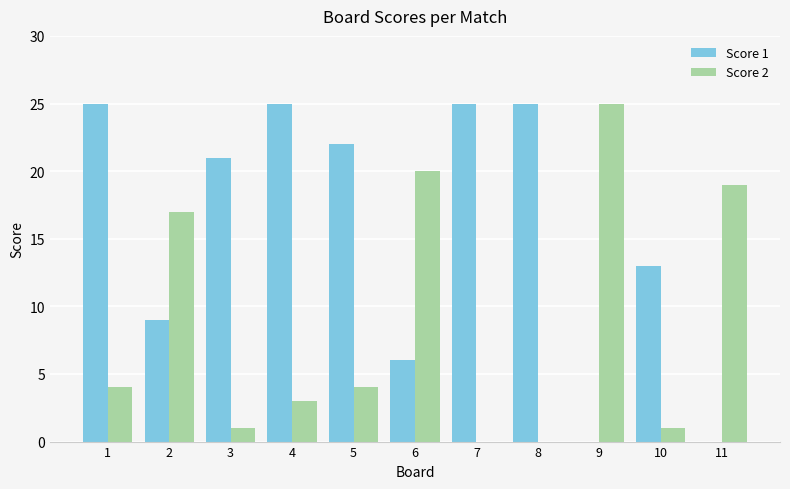

Which series has the largest total across all categories?

Score 1